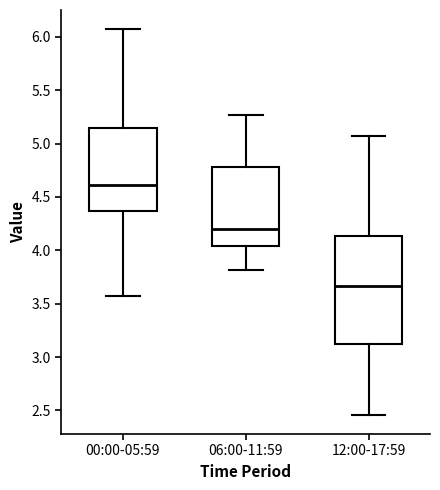

Reading left to right, transcribe this box plot: for each box, give where its median line is, the range the box spans, and where its two whiskers end, as read against the y-axis. The values are not printed on the chart, so give them approximately, as read against the axis.

00:00-05:59: median 4.60, box 4.35 to 5.15, whiskers 3.55 to 6.05
06:00-11:59: median 4.20, box 4.05 to 4.80, whiskers 3.80 to 5.25
12:00-17:59: median 3.65, box 3.10 to 4.15, whiskers 2.45 to 5.05